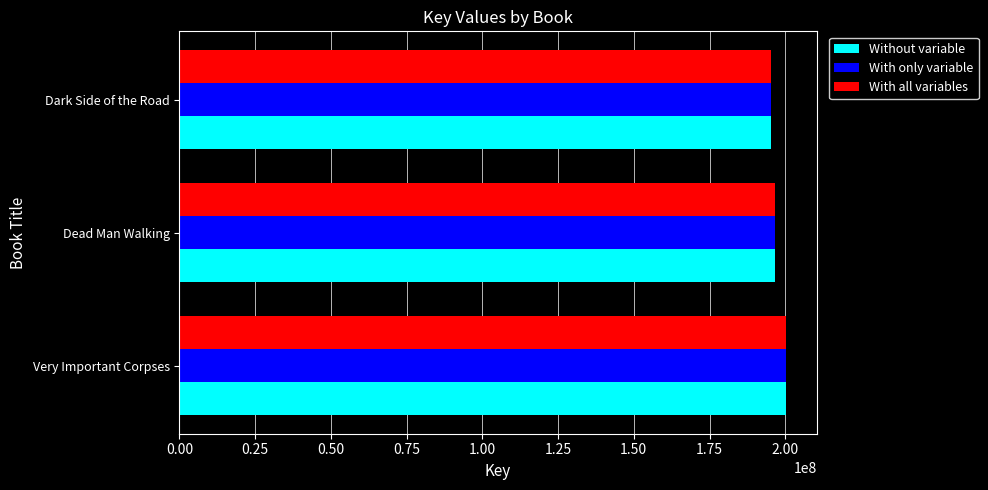

What is the sum of all With only variable values?

592293976